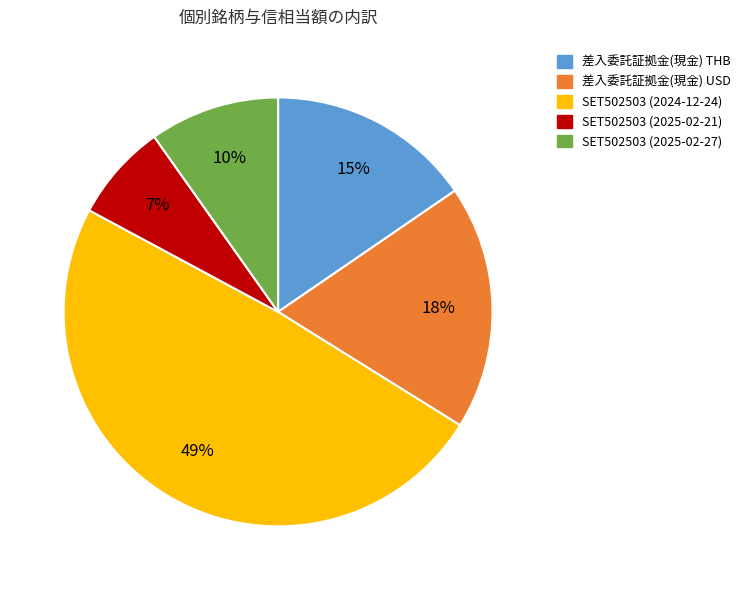

The 差入委託証拠金(現金) USD slice represents 18% of the pie. True or false?

True